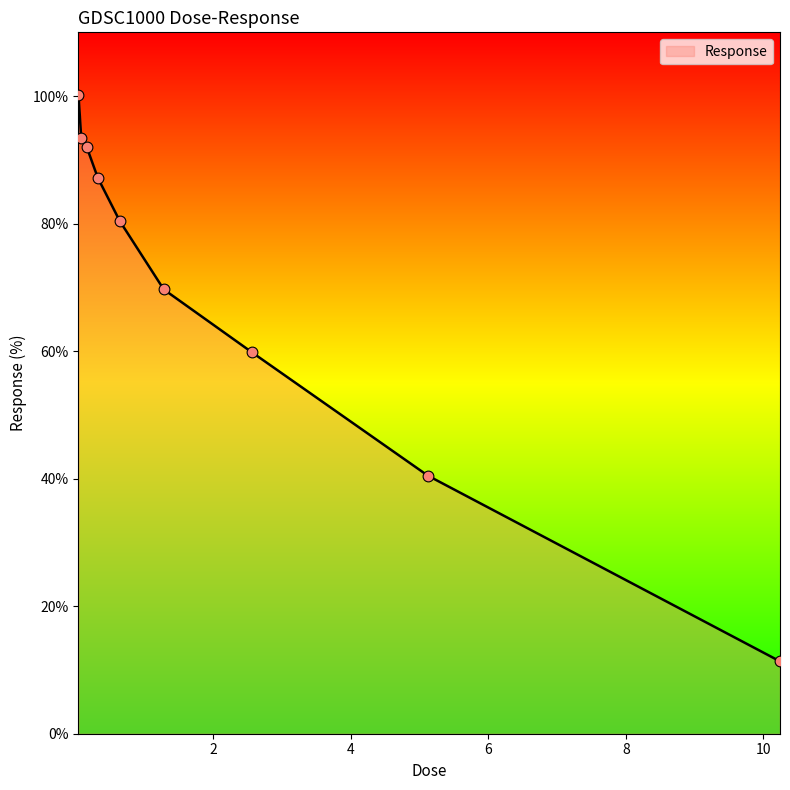

What is the smallest value displayed?

11.3